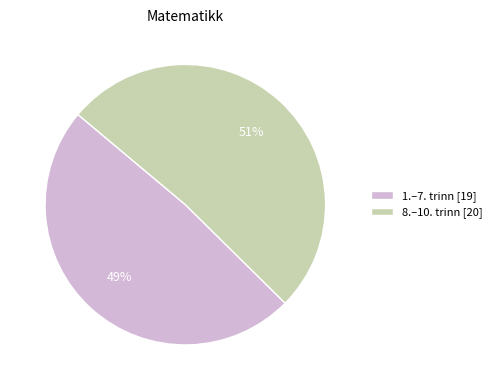

Rank the categories by value from lowest to highest.

1.–7. trinn, 8.–10. trinn